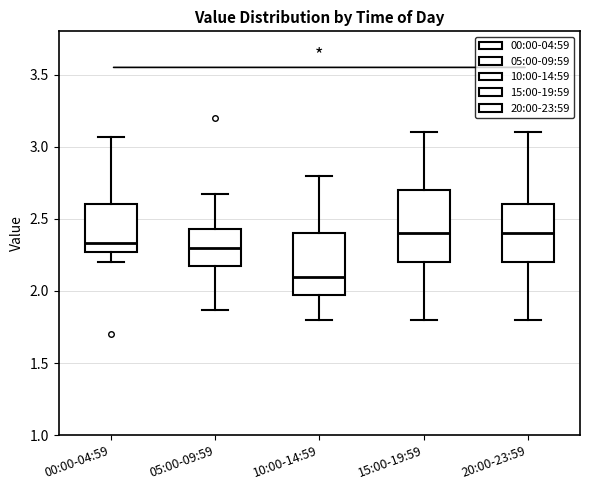

Reading left to right, read every box against the y-axis: the position of its median line, the range the box covers, and the ends of its whiskers. The values are not printed on the chart, so give them approximately, as read against the axis.

00:00-04:59: median 2.35, box 2.25 to 2.60, whiskers 2.20 to 3.05
05:00-09:59: median 2.30, box 2.15 to 2.45, whiskers 1.85 to 2.65
10:00-14:59: median 2.10, box 1.95 to 2.40, whiskers 1.80 to 2.80
15:00-19:59: median 2.40, box 2.20 to 2.70, whiskers 1.80 to 3.10
20:00-23:59: median 2.40, box 2.20 to 2.60, whiskers 1.80 to 3.10